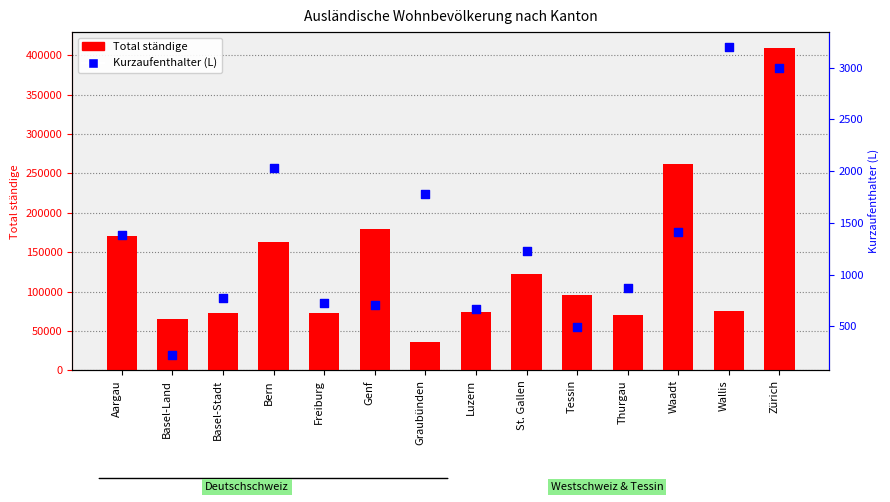

Which series has the largest total across all categories?

Total ständige